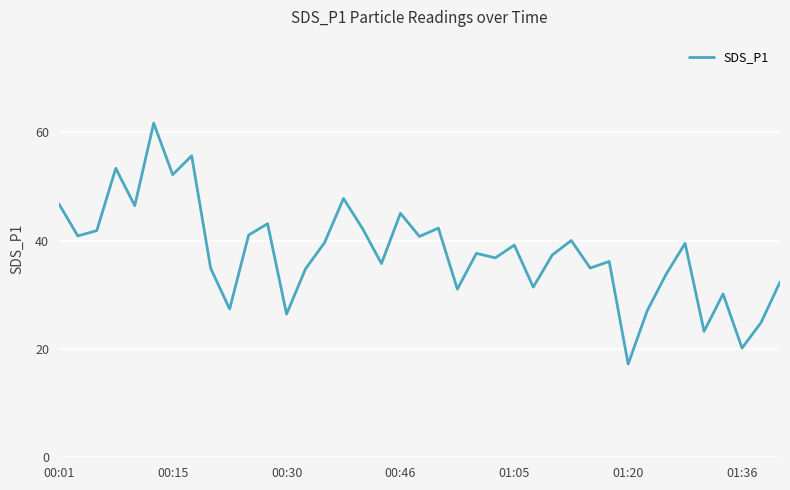

What is the smallest value displayed?

17.2